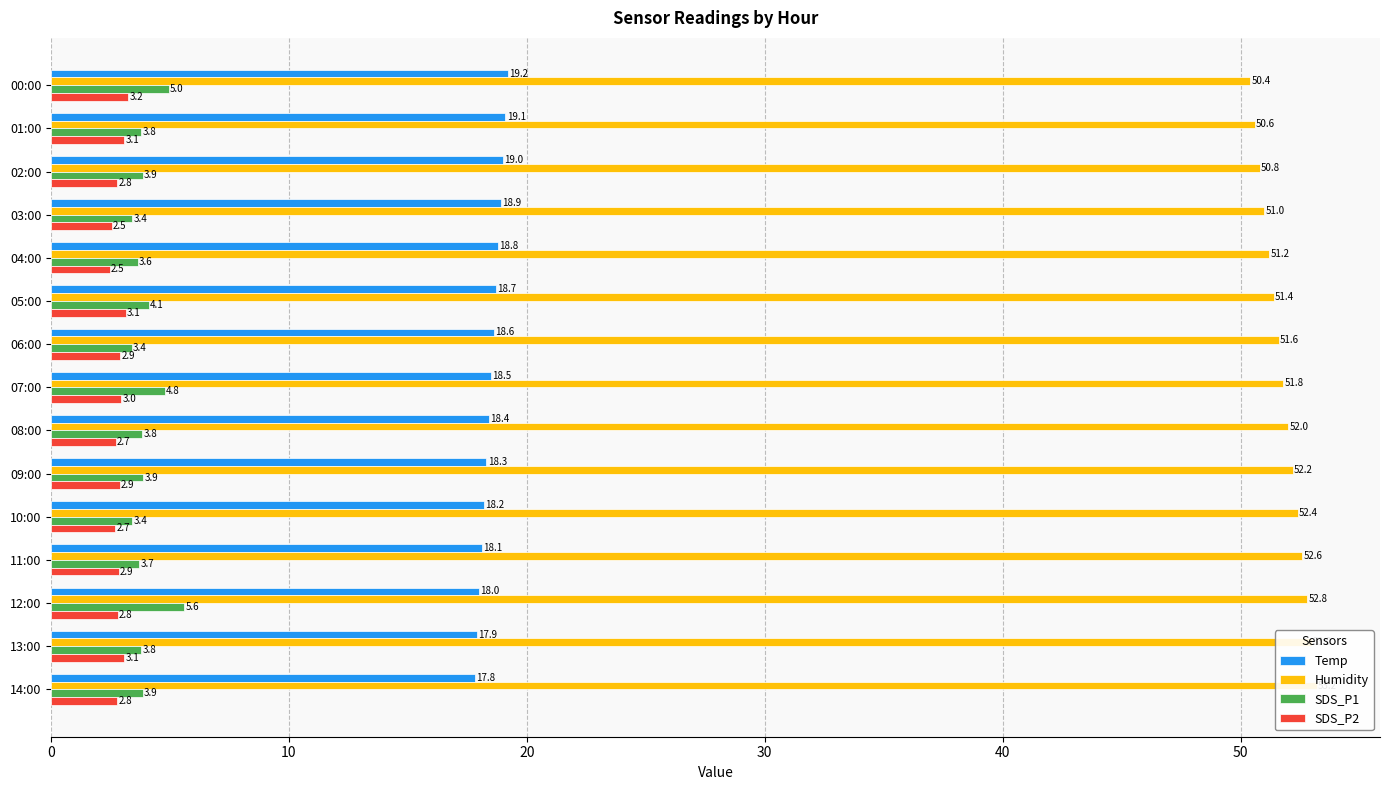

The value of Humidity at 13:00 is 33.1. True or false?

False